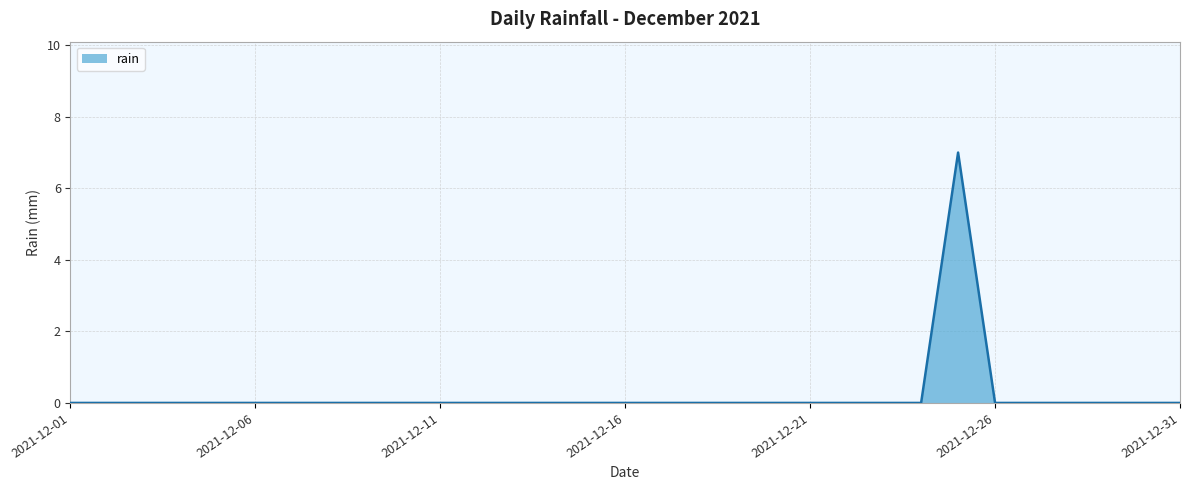

What is the difference between the maximum and minimum values?

7